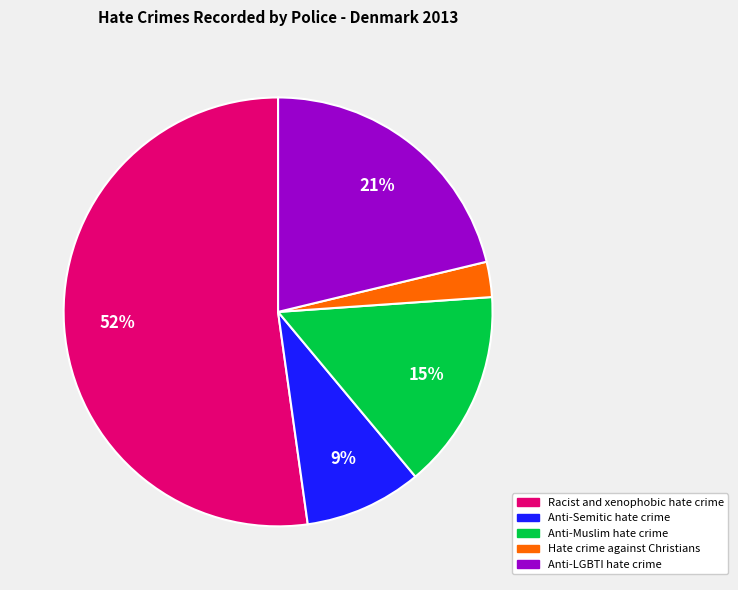

To the nearest percent, what is the combined percentage of Hate crime against Christians and Racist and xenophobic hate crime?

55%